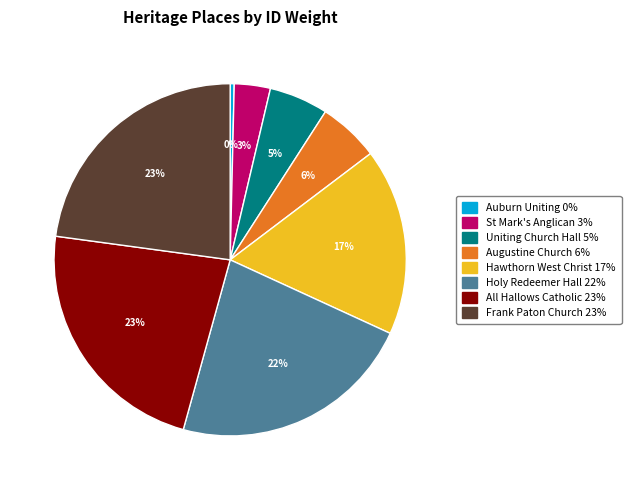

To the nearest percent, what is the average slice percentage?

12%